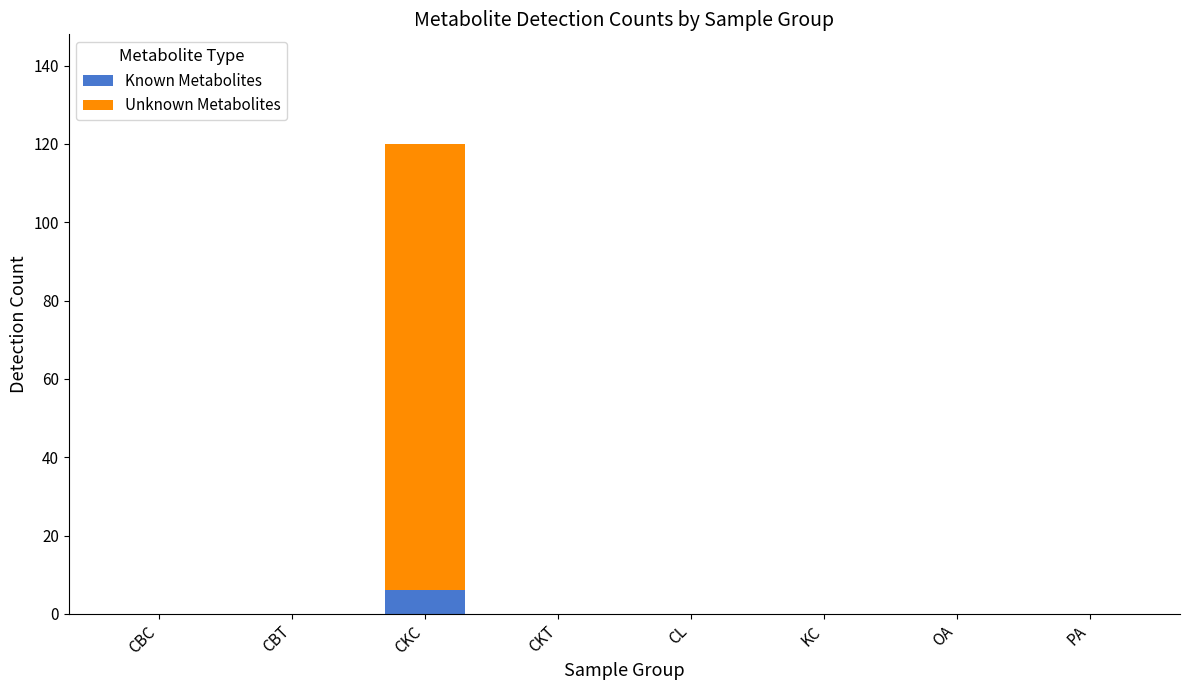

Are the bars horizontal?

No